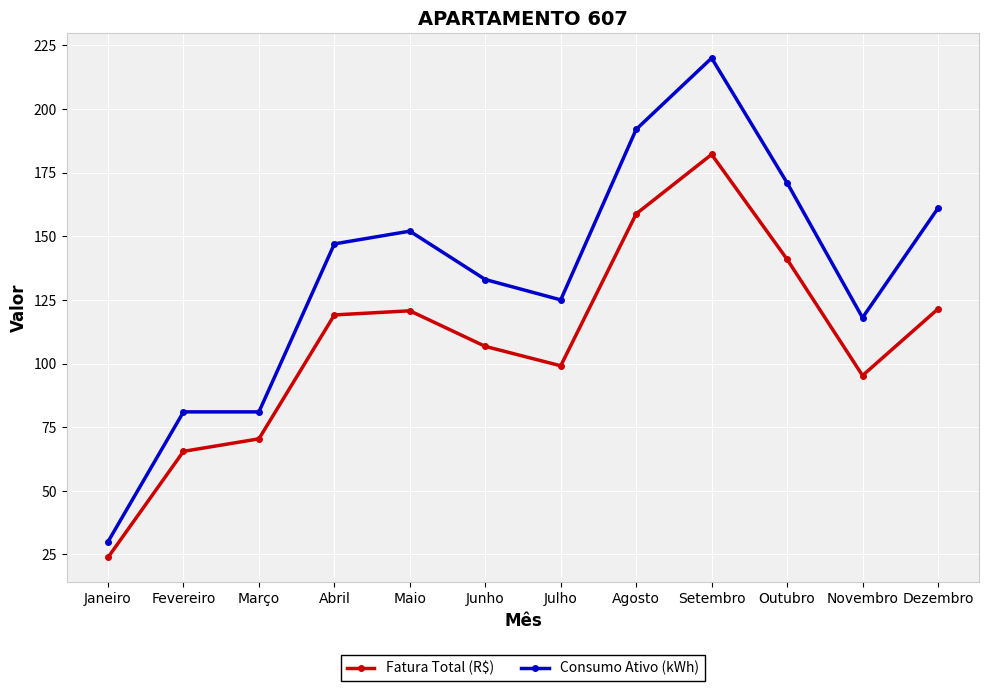

True or false: Fatura Total (R$) has a value of 182.1 at Setembro.

True